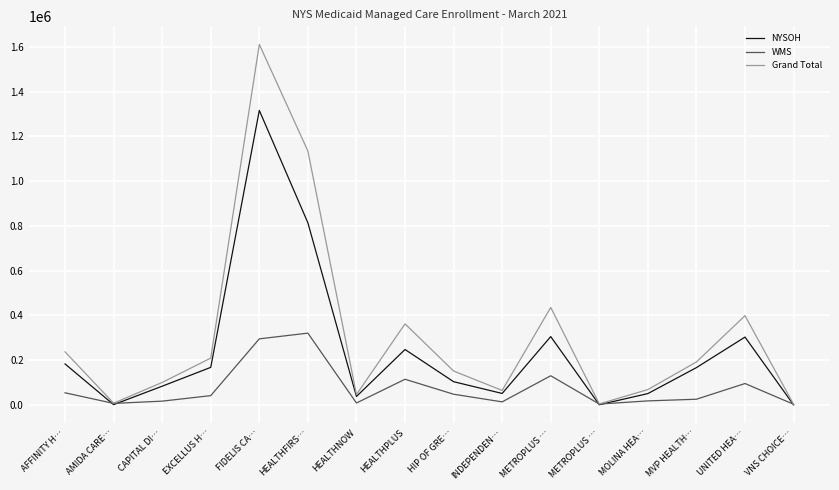

What is the average value of the WMS series?

74654